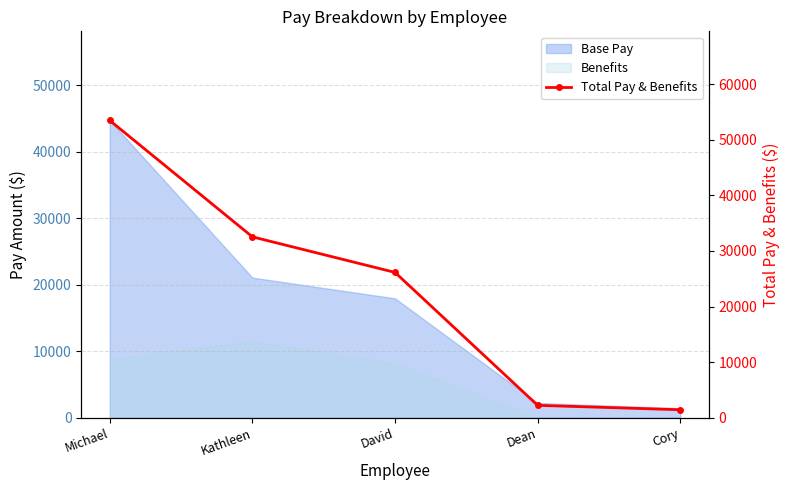

The chart shows a value of 1857.2 at Cory. True or false?

False